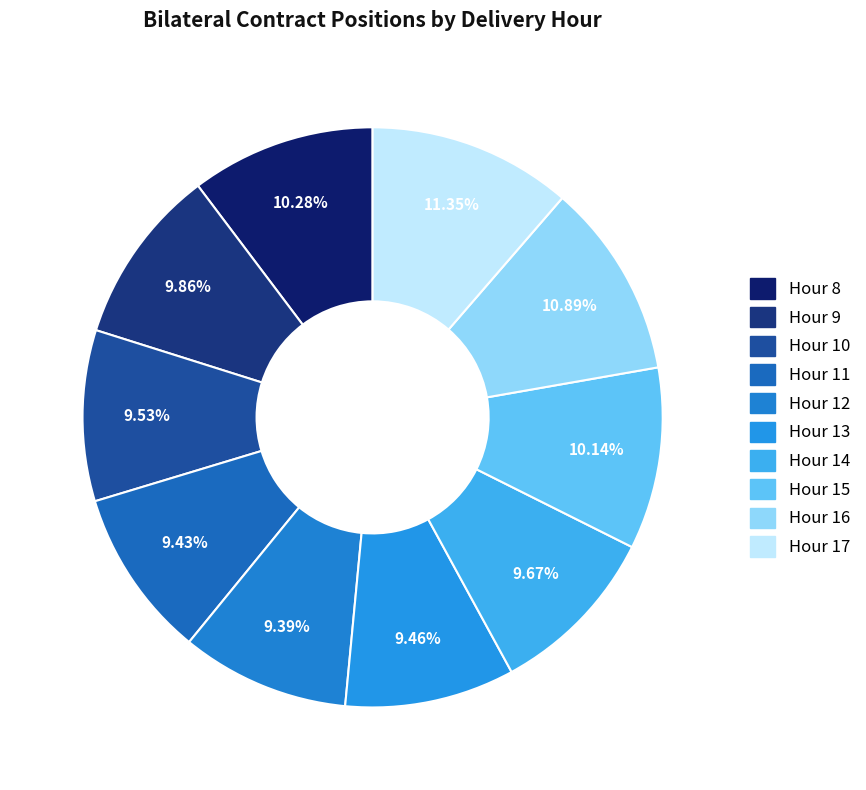

How many segments does this pie chart have?

10